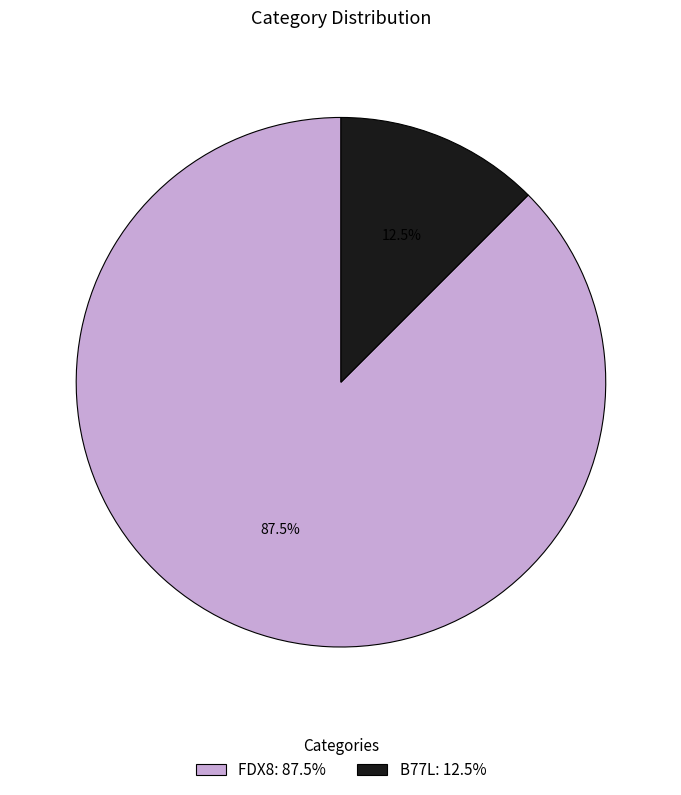

Is the sum of B77L: 12.5% and FDX8: 87.5% greater than half?

Yes